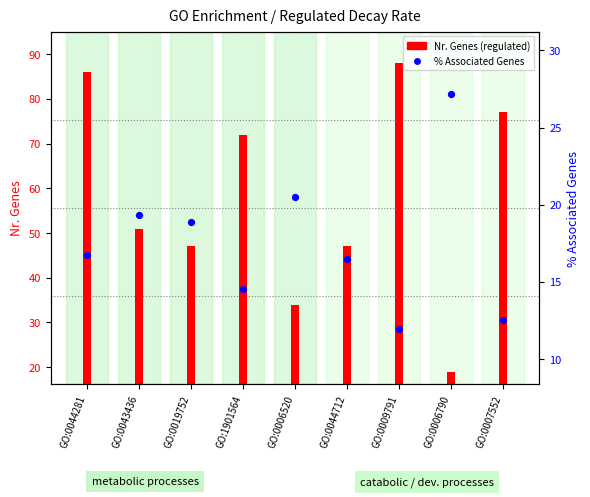

What are all the series names shown in the legend?

Nr. Genes (regulated), % Associated Genes